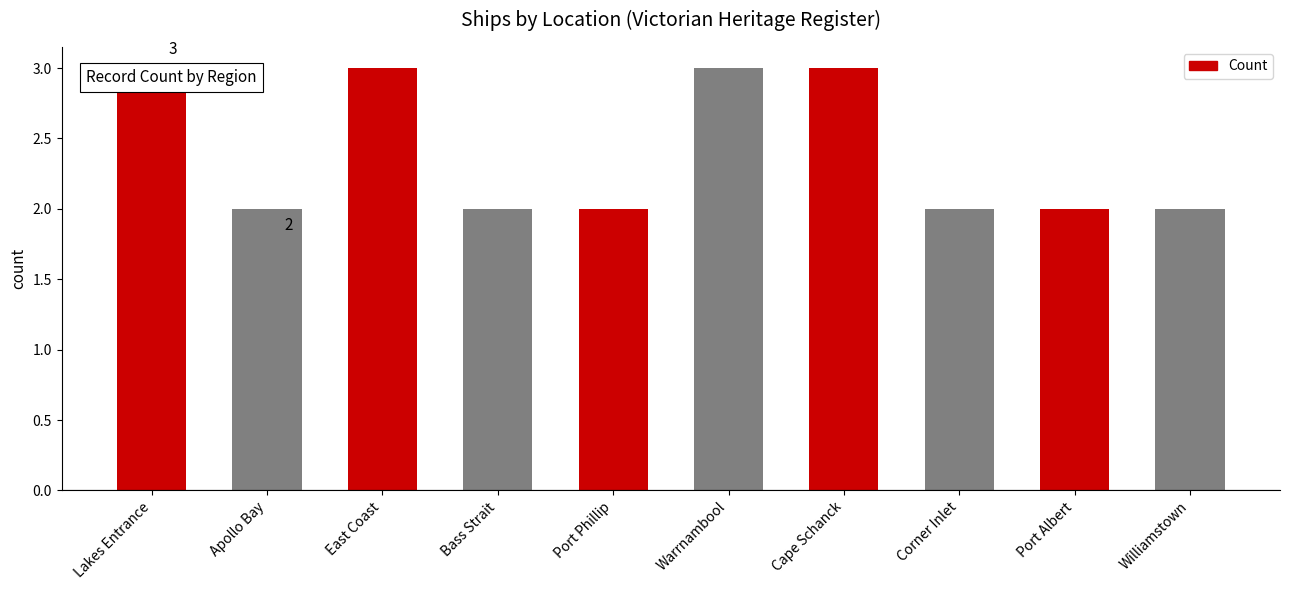

What is the label of the 1st bar from the left?

Lakes Entrance